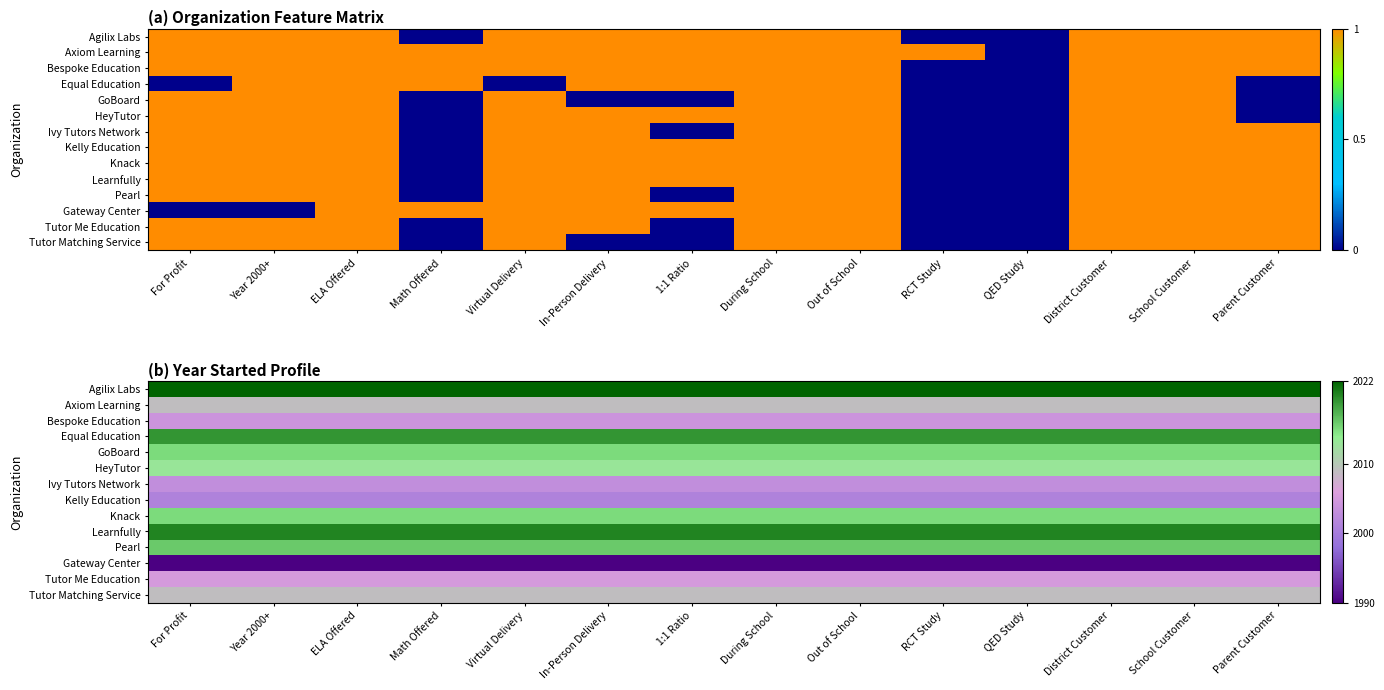

What is the spread (max minus min) of values at RCT Study?

32